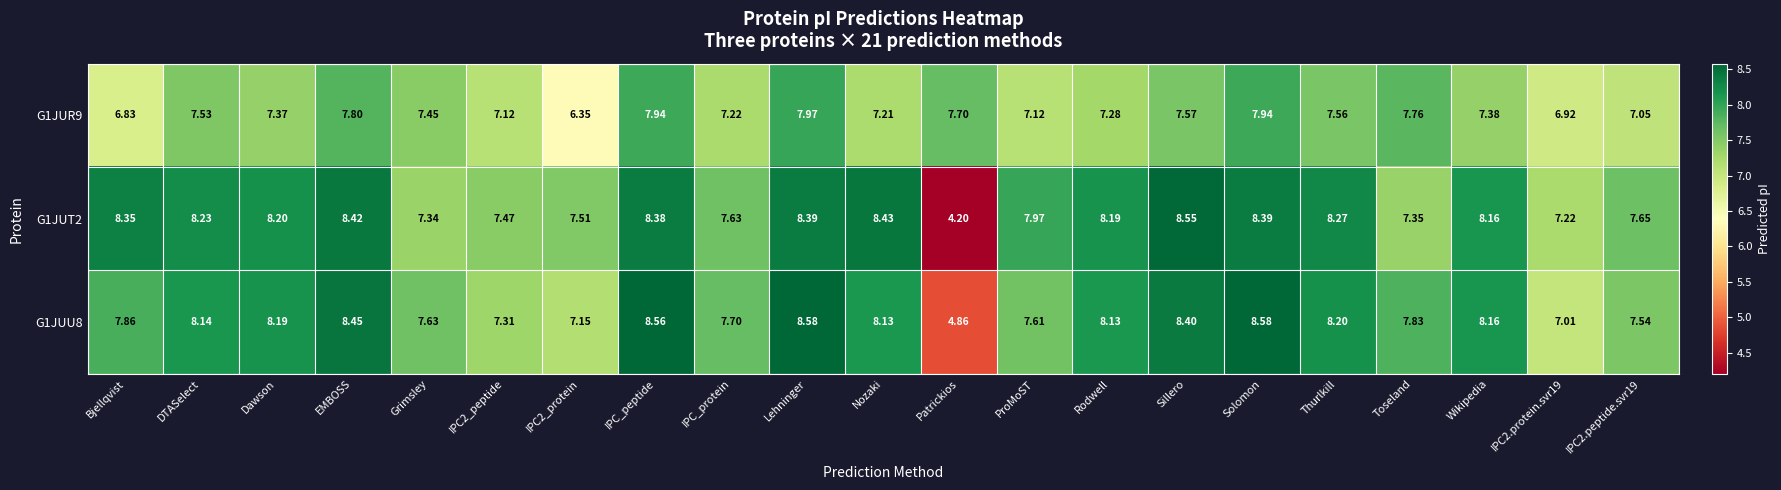

At which category is the sum across all series the highest?

Lehninger